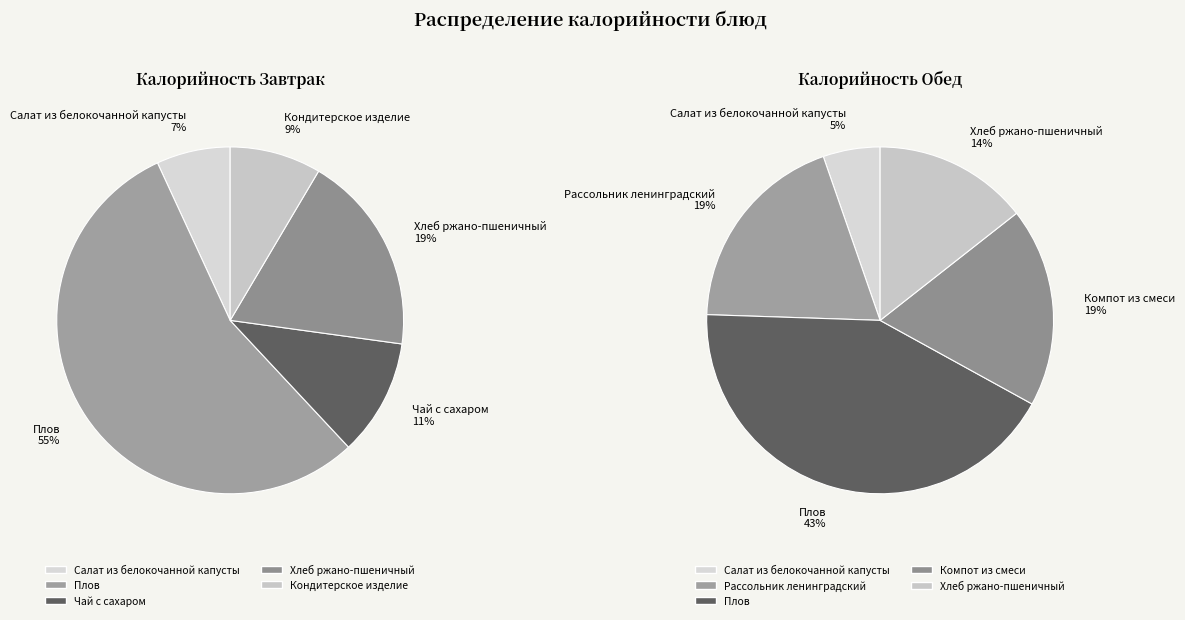

Combined, what portion of the pie is Салат из белокочанной капусты and Чай с сахаром?

17.8%